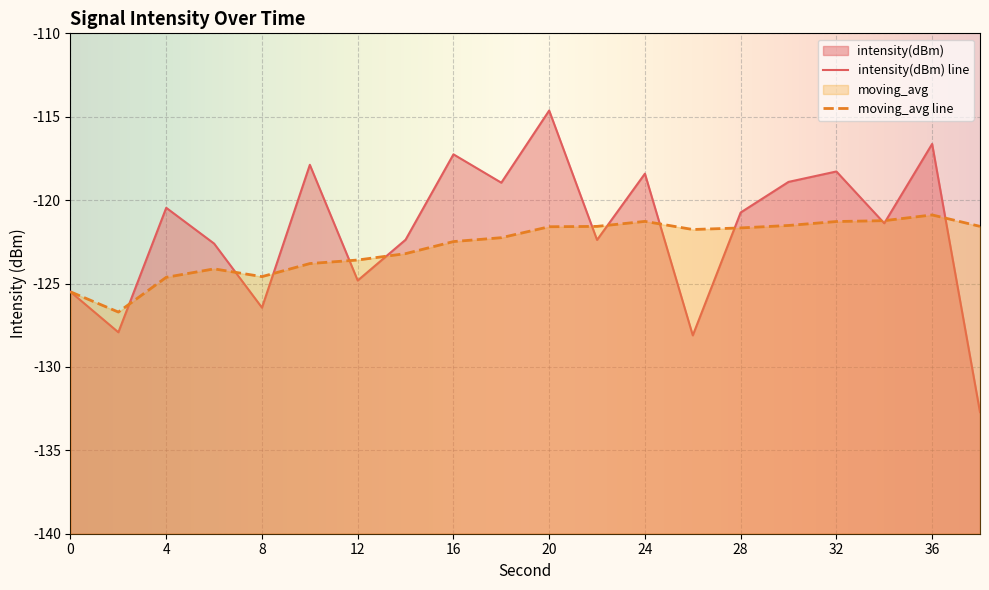

True or false: moving_avg has more than 2 points higher than both neighbors.

True